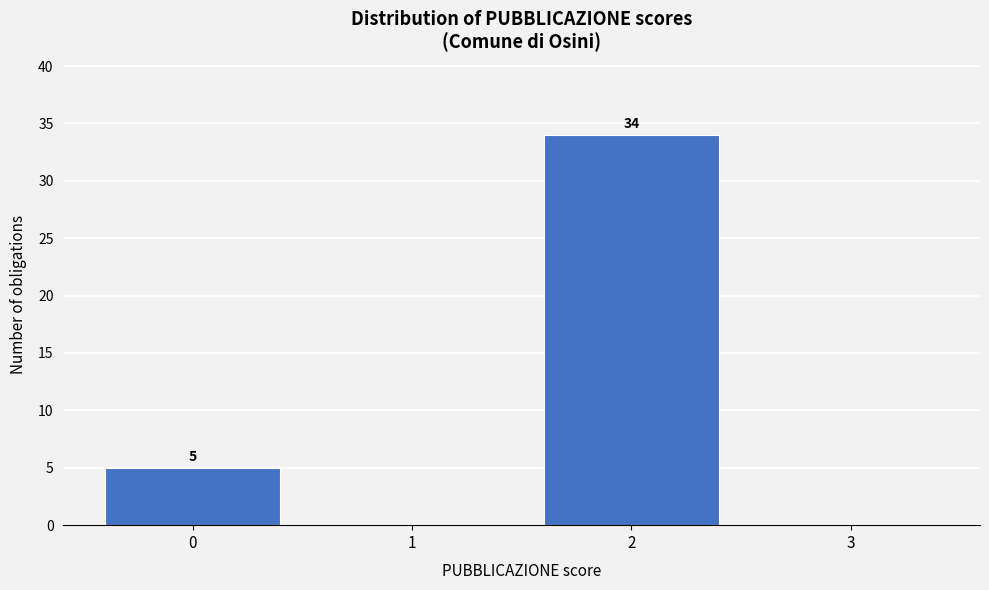

Over which range of the x-axis is the bar tallest?

1.5 to 2.5